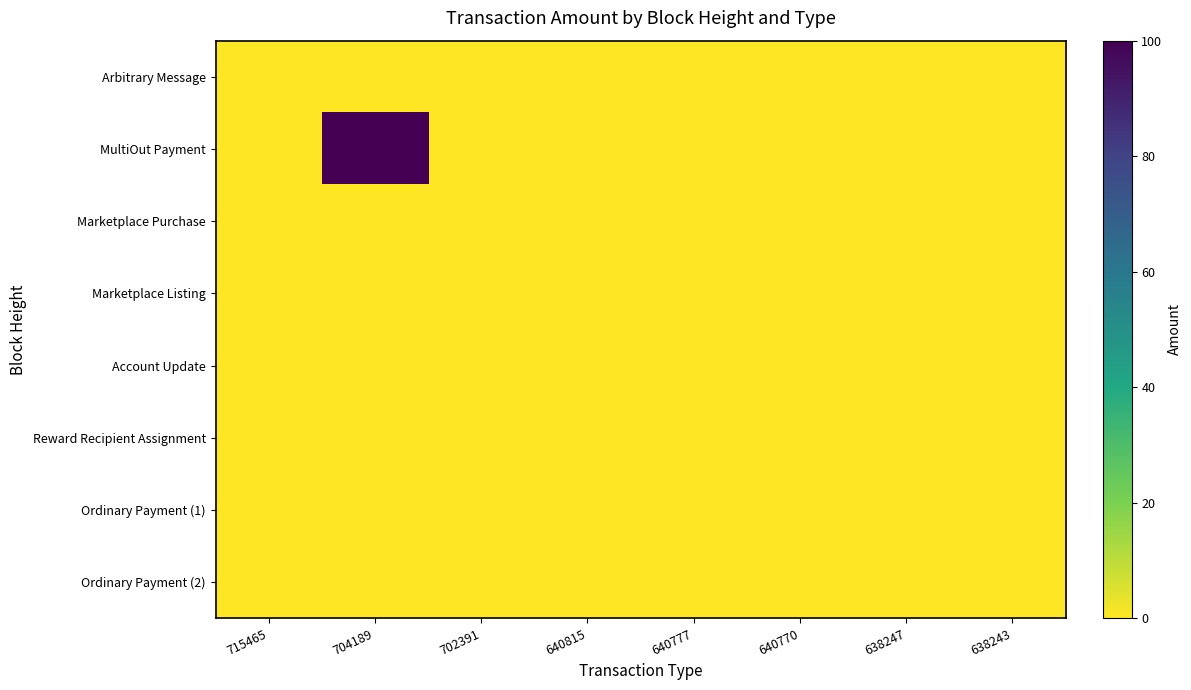

Reading left to right, transcribe all the data shown in this chart.

Arbitrary Message: 715465=0.1	704189=0.0	702391=0.0	640815=0.0	640777=0.0	640770=0.0	638247=0.0	638243=0.0
MultiOut Payment: 715465=0.0	704189=100.0	702391=0.0	640815=0.0	640777=0.0	640770=0.0	638247=0.0	638243=0.0
Marketplace Purchase: 715465=0.0	704189=0.0	702391=0.0	640815=0.0	640777=0.0	640770=0.0	638247=0.0	638243=0.0
Marketplace Listing: 715465=0.0	704189=0.0	702391=0.0	640815=0.0	640777=0.0	640770=0.0	638247=0.0	638243=0.0
Account Update: 715465=0.0	704189=0.0	702391=0.0	640815=0.0	640777=0.0	640770=0.0	638247=0.0	638243=0.0
Reward Recipient Assignment: 715465=0.0	704189=0.0	702391=0.0	640815=0.0	640777=0.0	640770=0.1	638247=0.0	638243=0.0
Ordinary Payment (1): 715465=0.0	704189=0.0	702391=0.0	640815=0.0	640777=0.0	640770=0.0	638247=0.1	638243=0.0
Ordinary Payment (2): 715465=0.0	704189=0.0	702391=0.0	640815=0.0	640777=0.0	640770=0.0	638247=0.0	638243=0.1